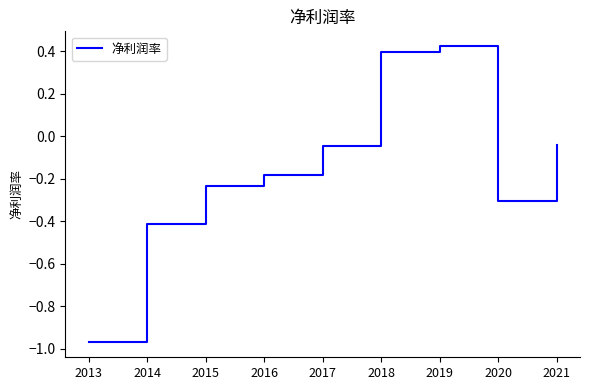

What is the change in value from 2017 to 2019?

+0.5